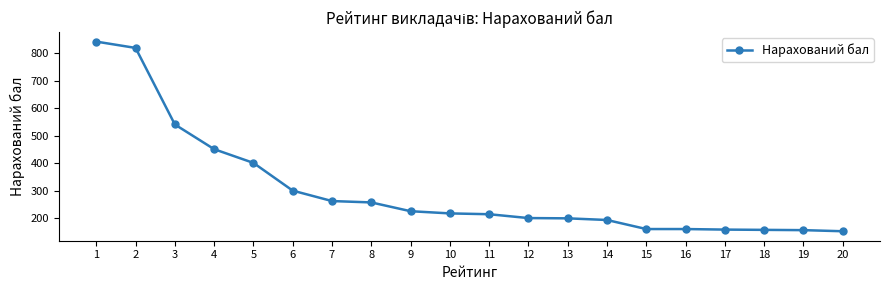

Approximately how many times larger is the value at 7 compared to 6?

0.9